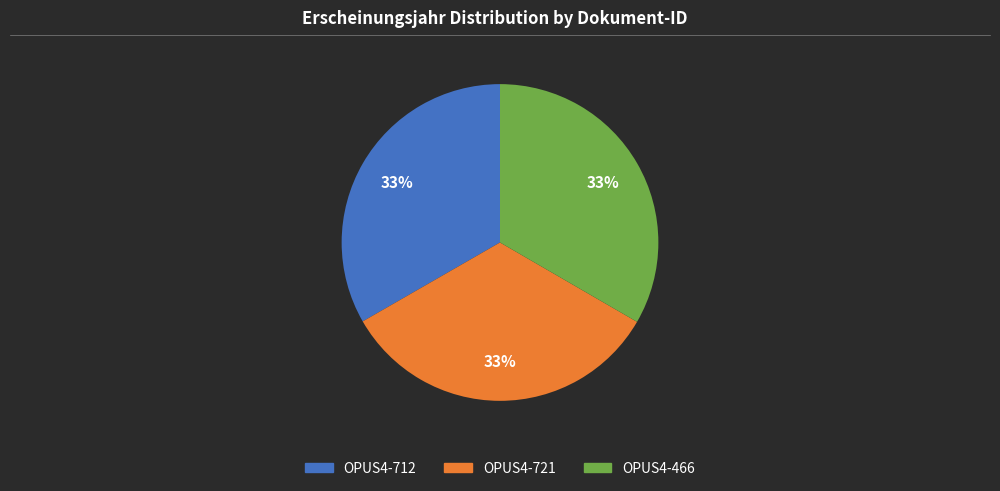

What is the ratio of the value at OPUS4-466 to the value at OPUS4-712?

1.0